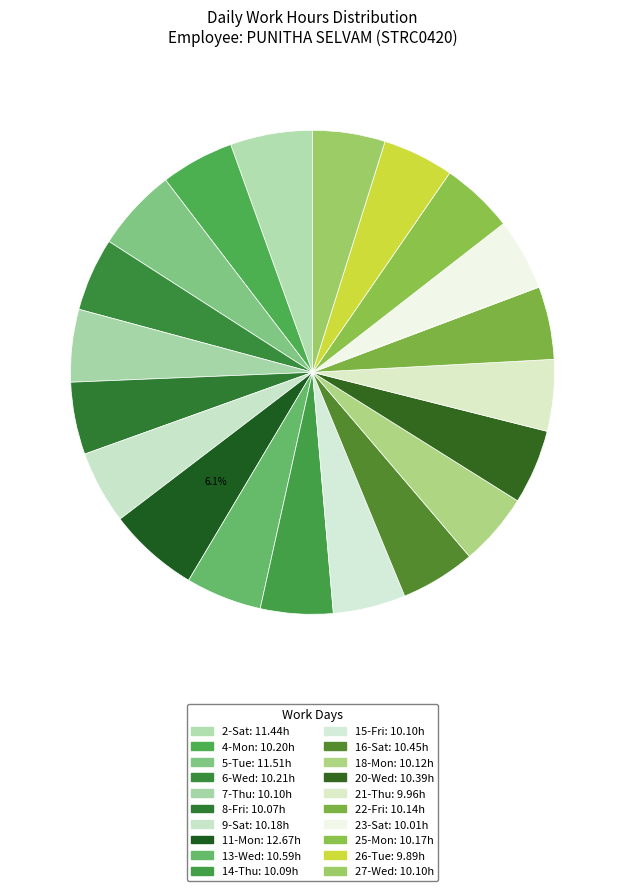

To the nearest percent, what portion does 26-Tue represent?

5%